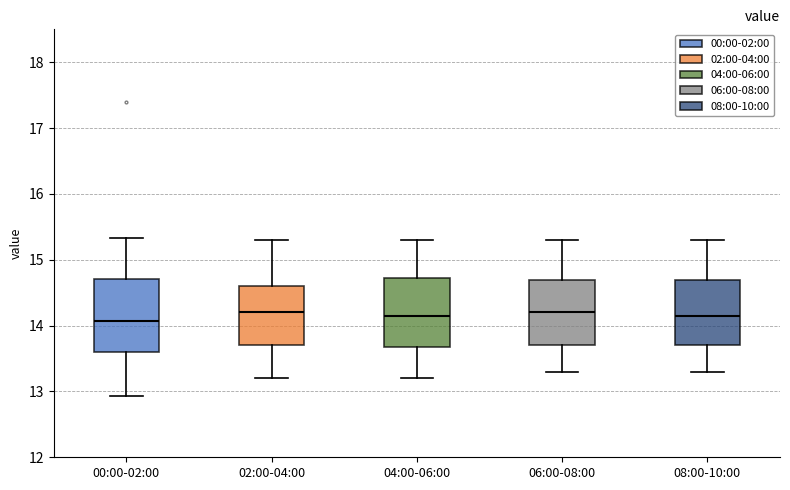

Reading left to right, transcribe this box plot: for each box, give where its median line is, the range the box spans, and where its two whiskers end, as read against the y-axis. The values are not printed on the chart, so give them approximately, as read against the axis.

00:00-02:00: median 14.1, box 13.6 to 14.7, whiskers 12.9 to 15.3
02:00-04:00: median 14.2, box 13.7 to 14.6, whiskers 13.2 to 15.3
04:00-06:00: median 14.2, box 13.7 to 14.7, whiskers 13.2 to 15.3
06:00-08:00: median 14.2, box 13.7 to 14.7, whiskers 13.3 to 15.3
08:00-10:00: median 14.2, box 13.7 to 14.7, whiskers 13.3 to 15.3